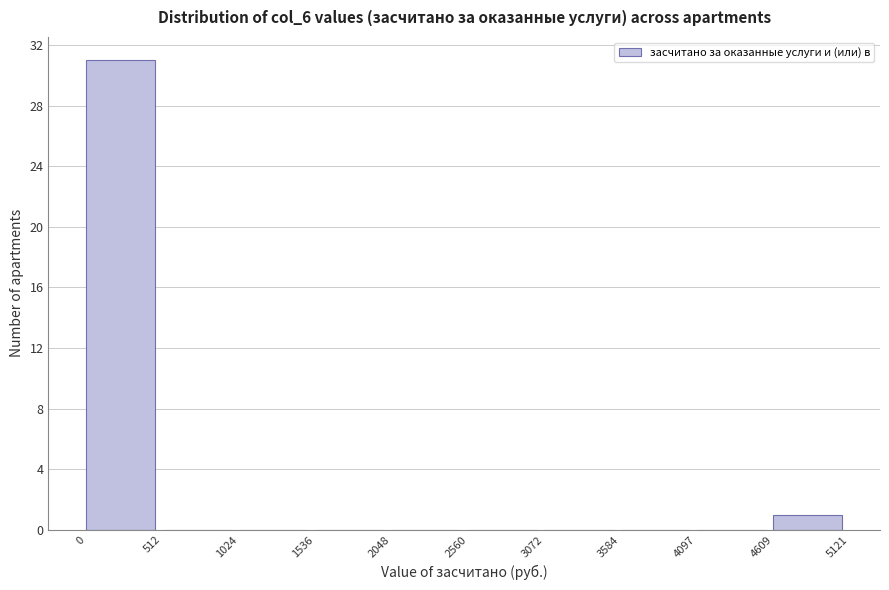

Reading left to right, list every bar in this chart as the range it spans on the x-axis followed by its height. The values are not printed on the chart, so give them approximately, as read against the axis.

0 to 512: 31
512 to 1024: 0
1024 to 1536: 0
1536 to 2048: 0
2048 to 2560: 0
2560 to 3072: 0
3072 to 3584: 0
3584 to 4097: 0
4097 to 4609: 0
4609 to 5121: 1